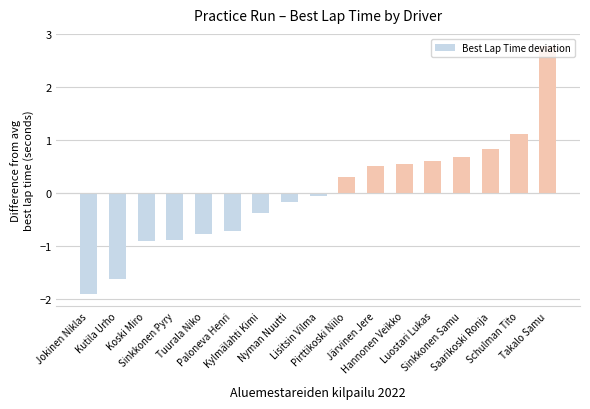

What is the difference between the maximum and minimum values?

4.7